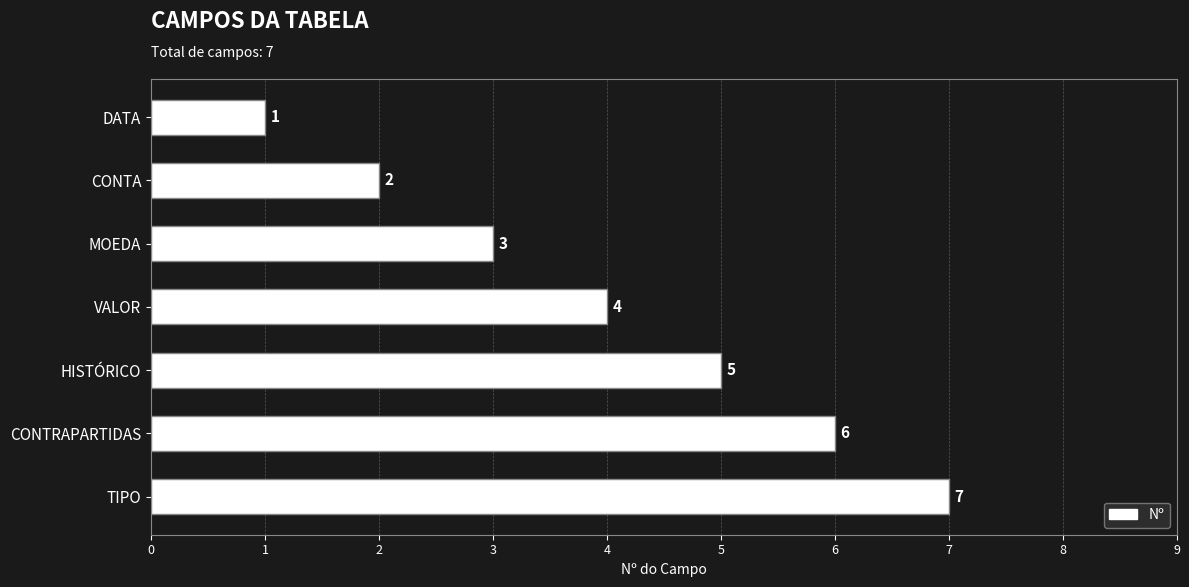

What is the sum of all values?

28